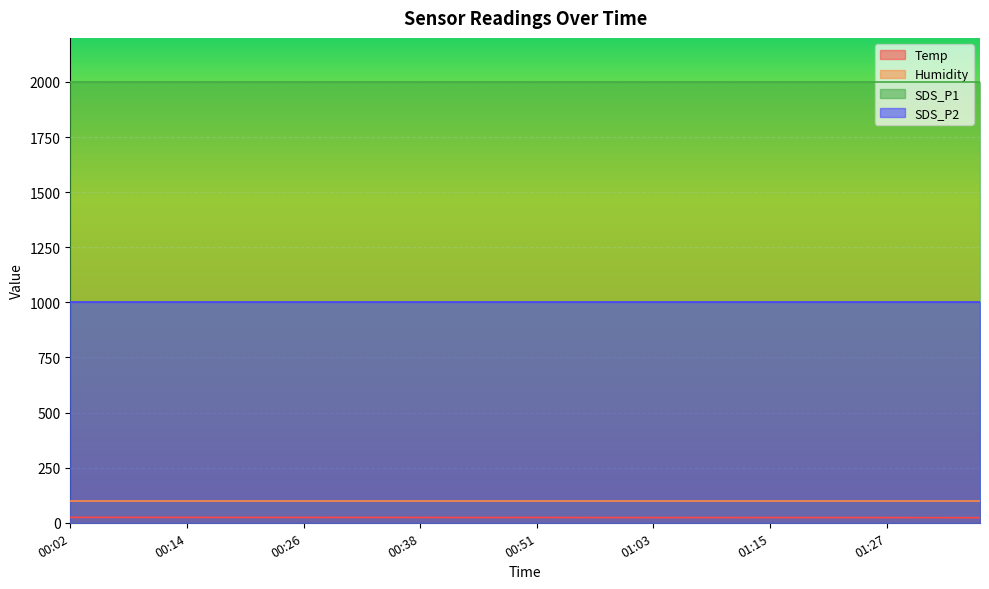

Is the value of SDS_P1 at 00:48 greater than the value of Humidity at 00:51?

Yes